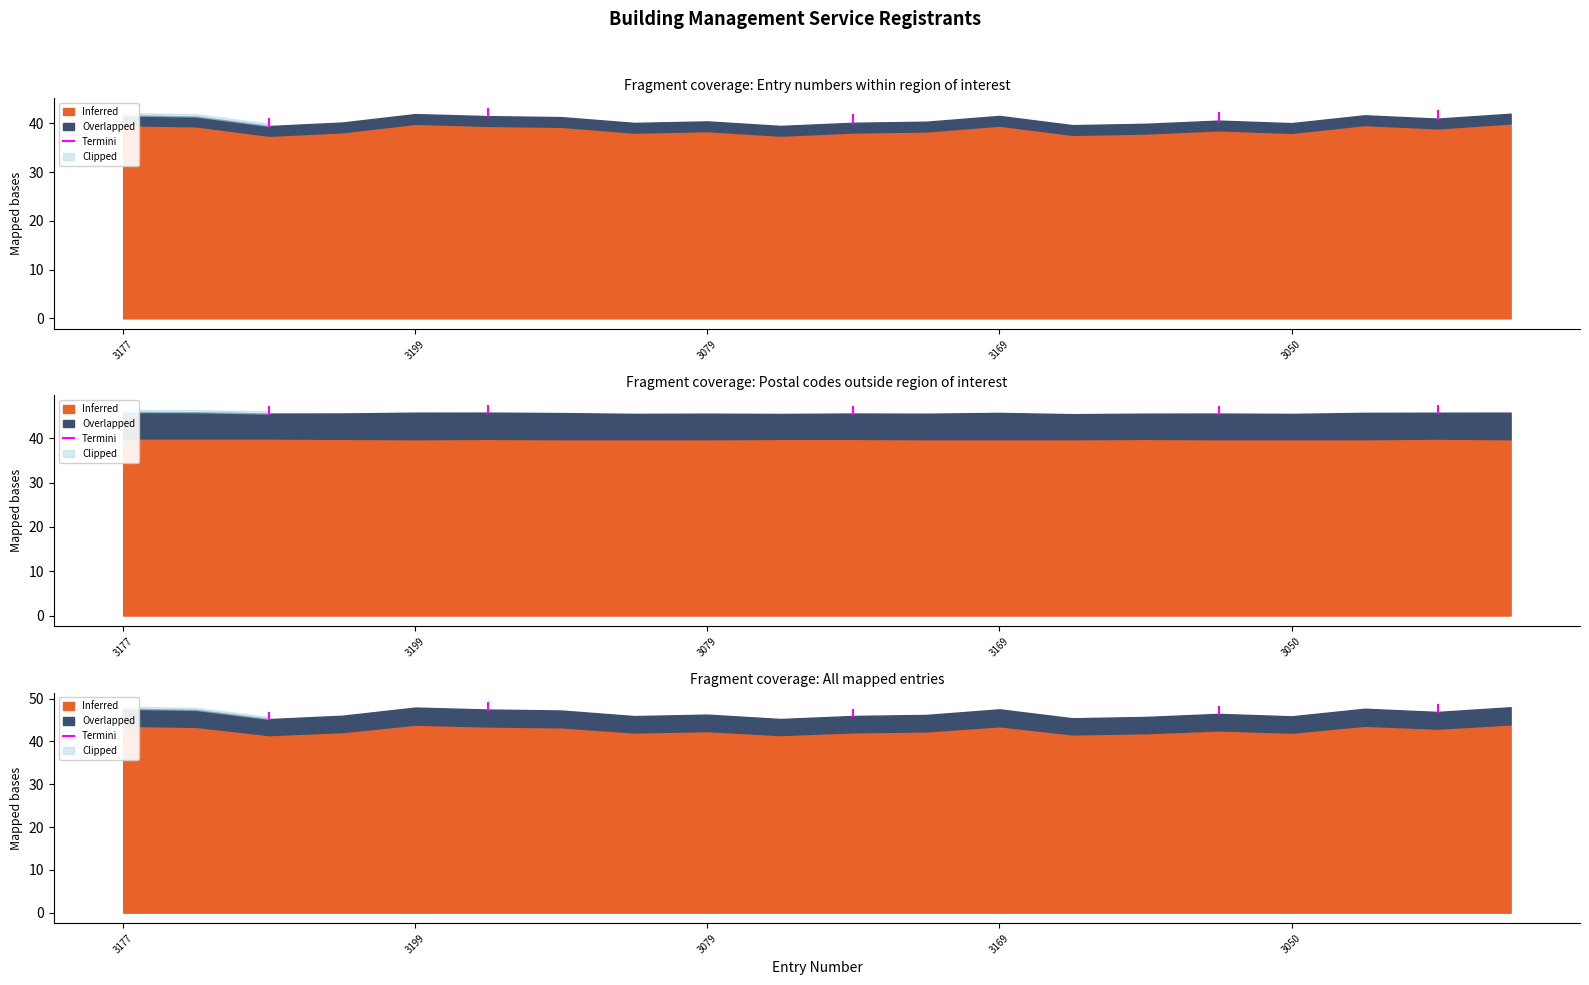

Which has a higher value, 3199 or 3177?

3199